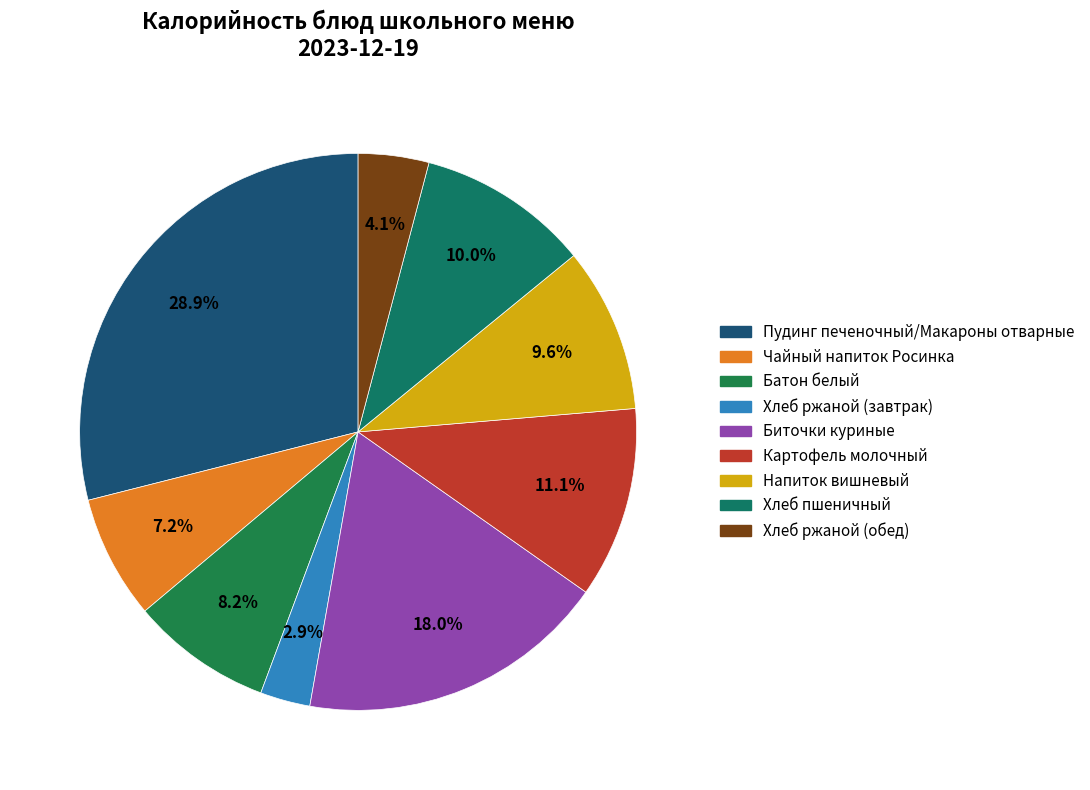

What is the ratio of the value at Батон белый to the value at Хлеб ржаной (завтрак)?

2.8